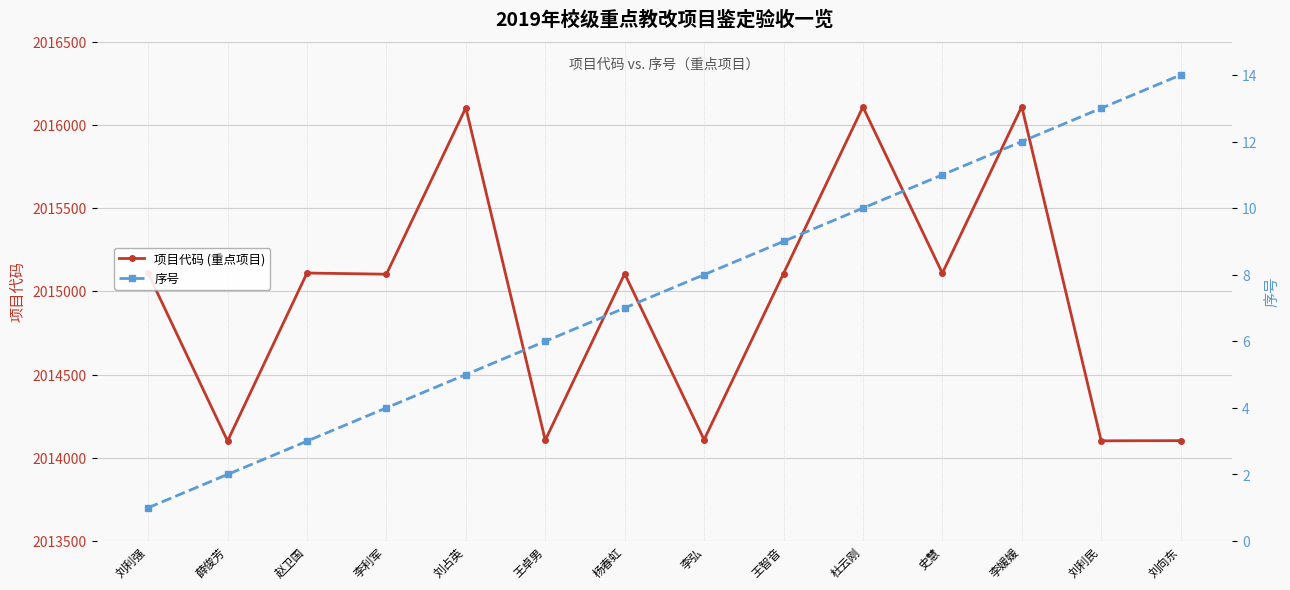

What is the difference between the maximum and minimum values in the 序号 series?

13